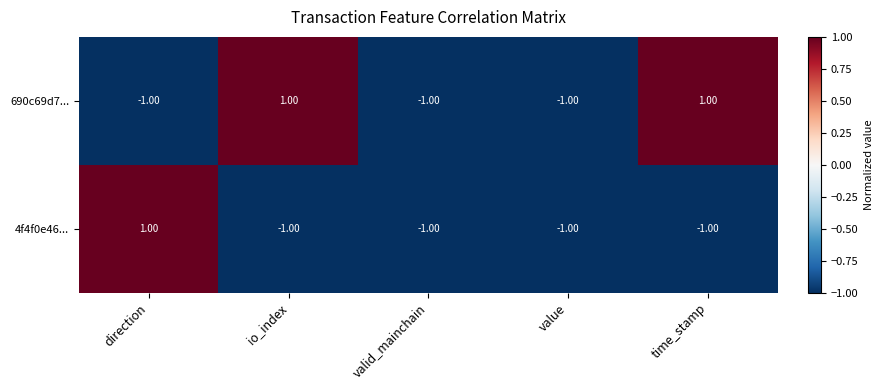

List the series in order of their overall mean, lowest first.

4f4f0e46..., 690c69d7...